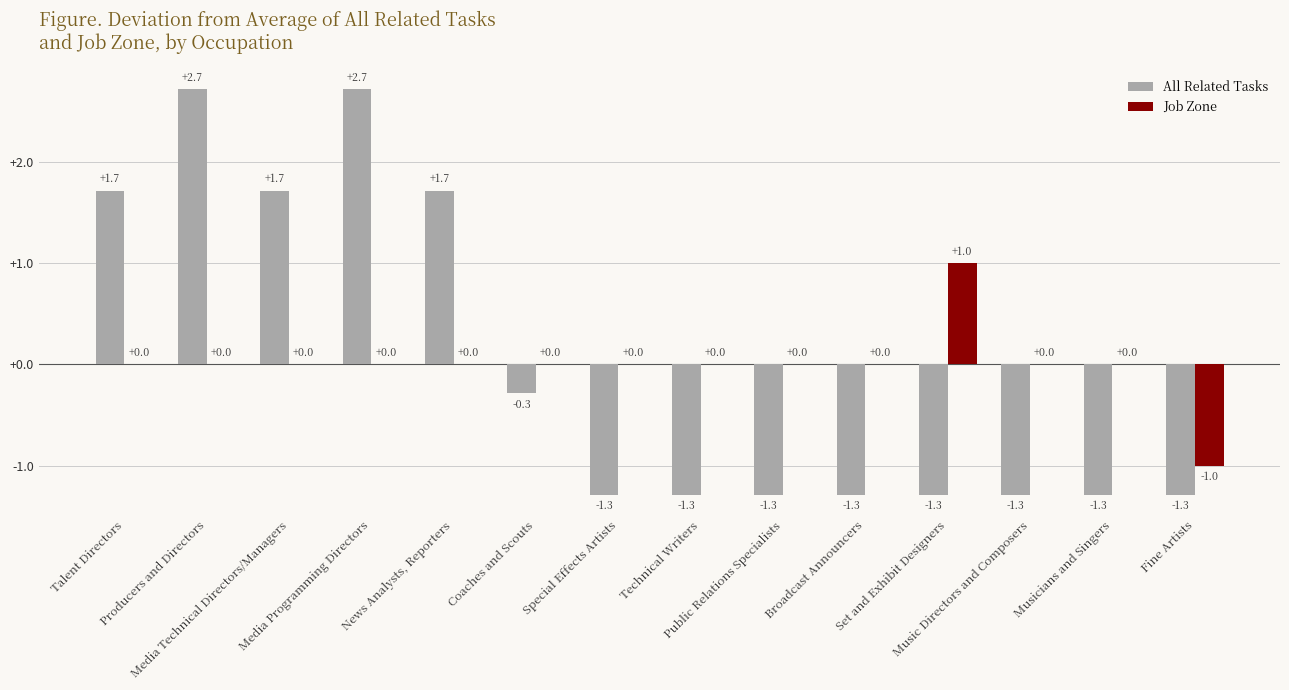

What is the greatest value displayed?

2.7